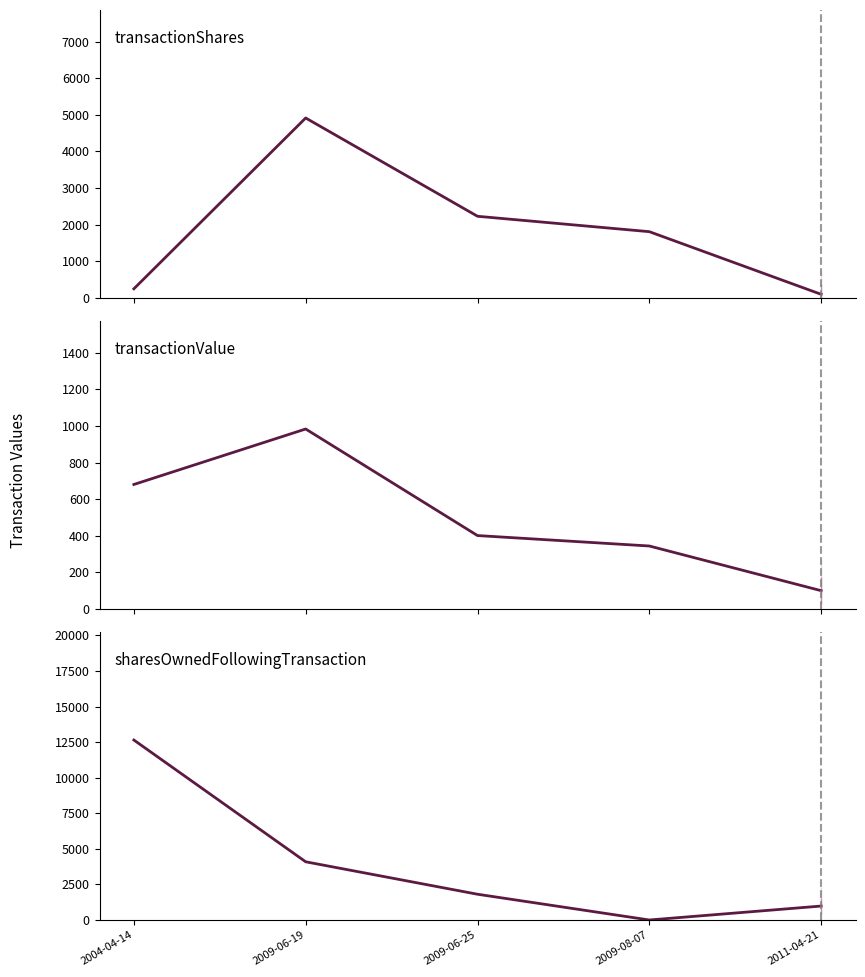

Reading left to right, transcribe all the data shown in this chart.

transactionShares: 2004-04-14=250	2009-06-19=4914	2009-06-25=2230	2009-08-07=1810	2011-04-21=100
transactionValue: 2004-04-14=680	2009-06-19=983	2009-06-25=401	2009-08-07=344	2011-04-21=100
sharesOwnedFollowingTransaction: 2004-04-14=12648	2009-06-19=4090	2009-06-25=1810	2009-08-07=0	2011-04-21=980